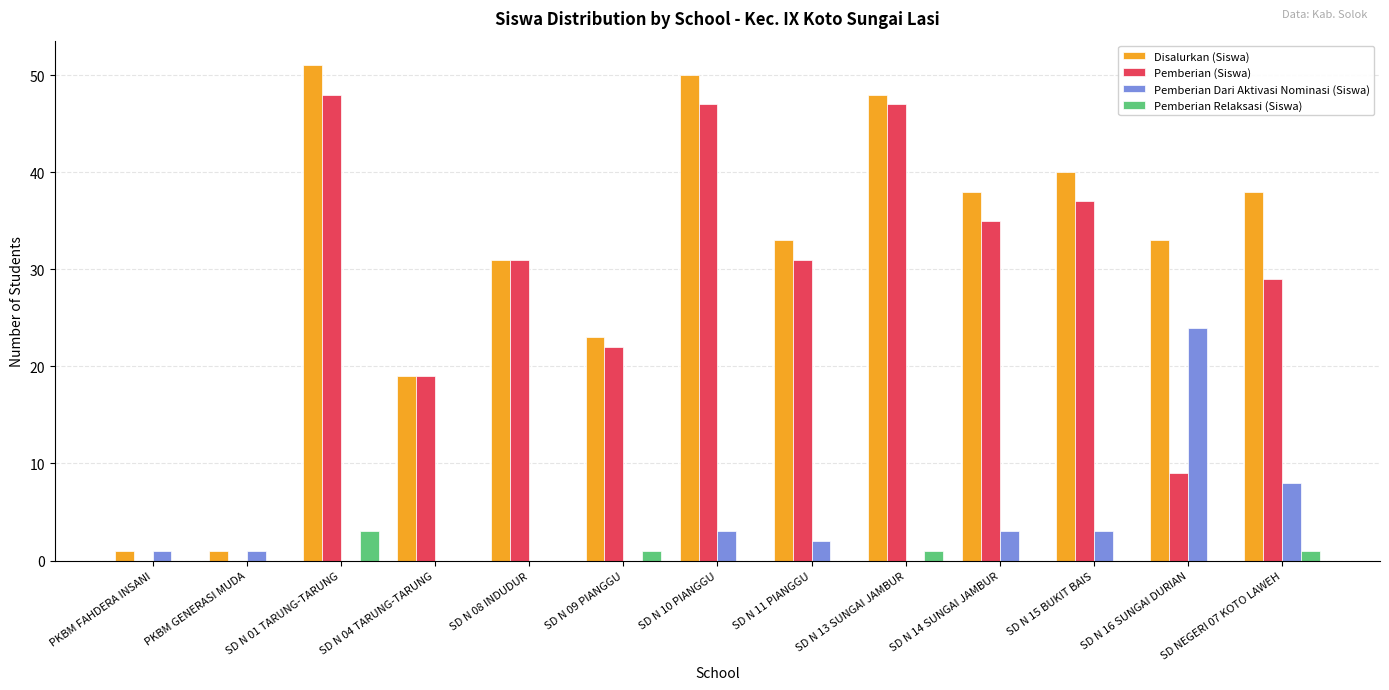

What is the total value across all series at SD NEGERI 07 KOTO LAWEH?

76